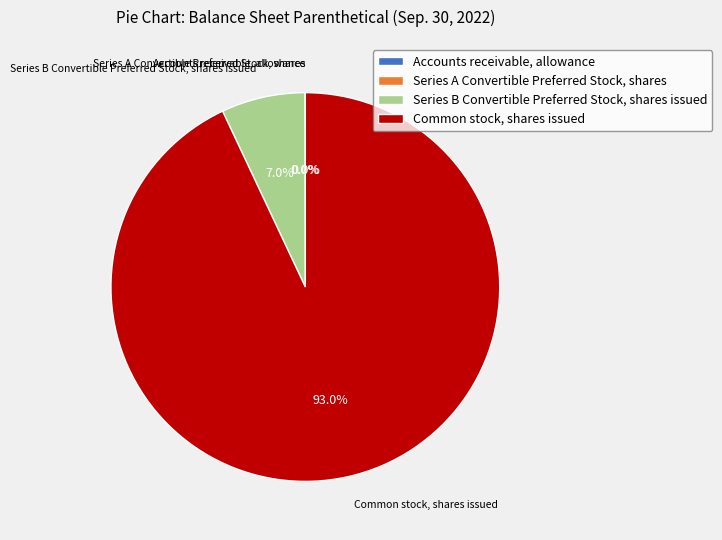

Does Common stock, shares issued represent more than half of the total?

Yes